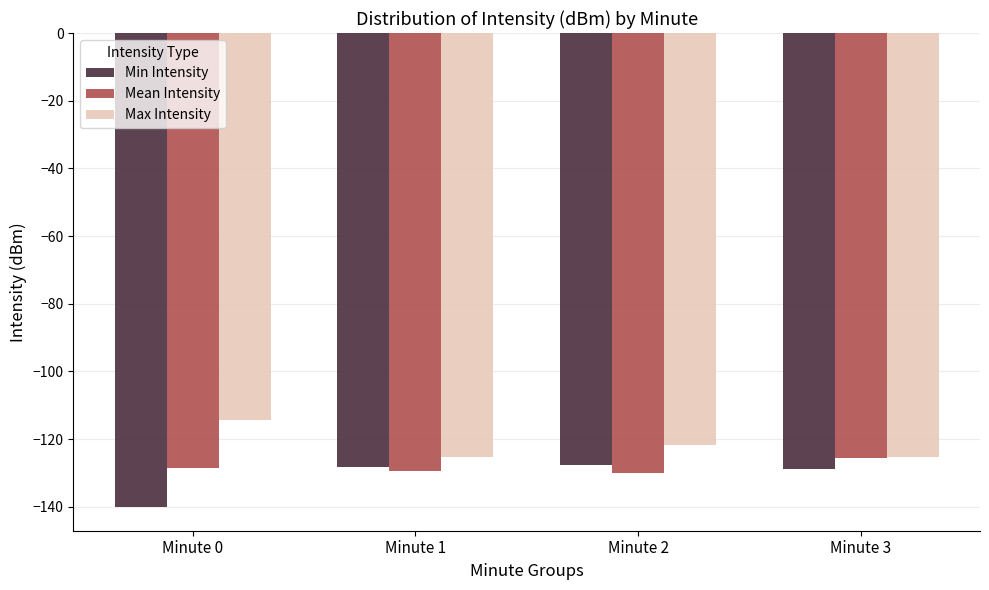

What are all the series names shown in the legend?

Min Intensity, Mean Intensity, Max Intensity